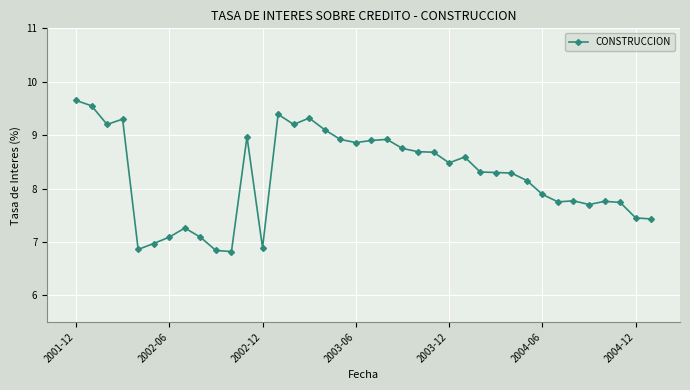

True or false: there are more than 1 points higher than both neighbors.

True